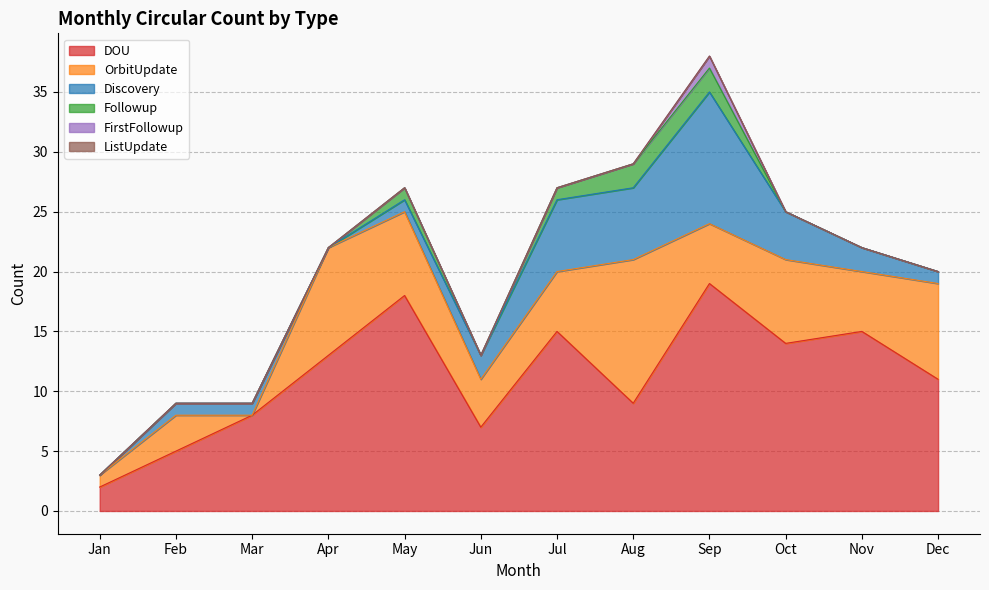

Which has a higher value, Mar or Jan?

Mar